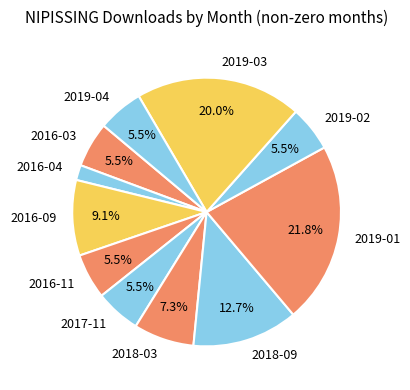

What percentage is NOT represented by 2016-11?

94.5%